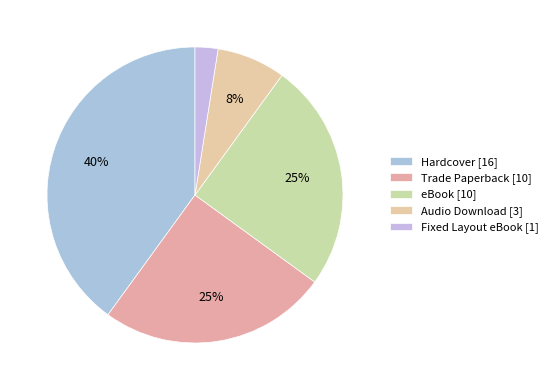

How many segments does this pie chart have?

5